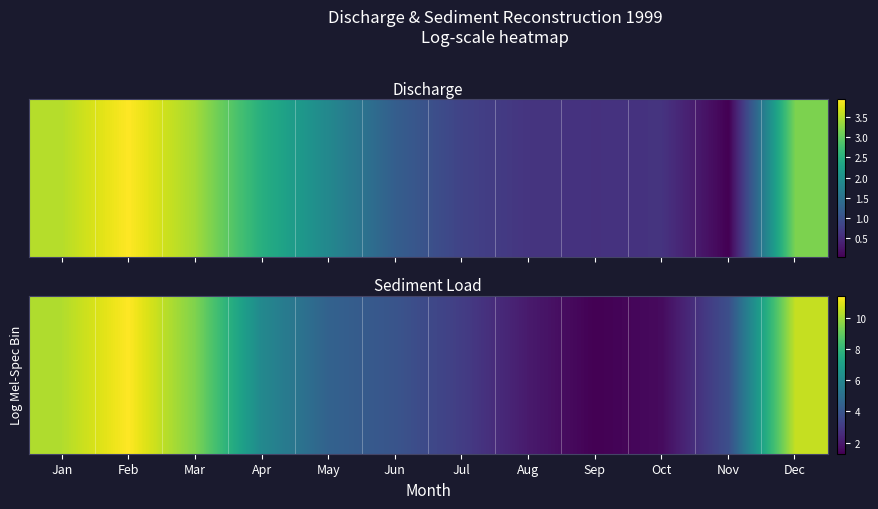

Which has a higher value, Oct or Apr?

Apr